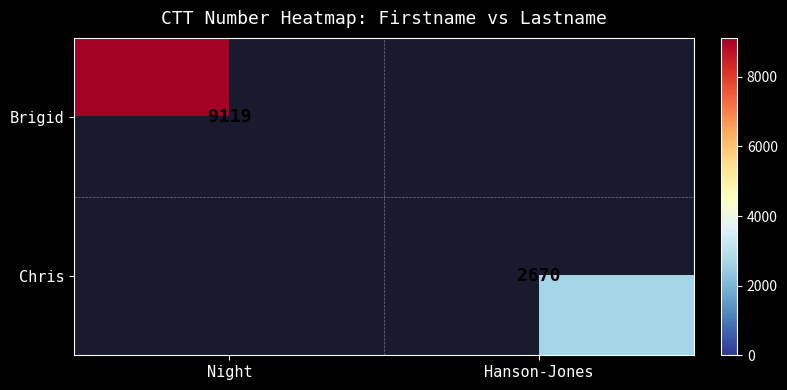

Is it true that Chris equals 2670 at Hanson-Jones?

True